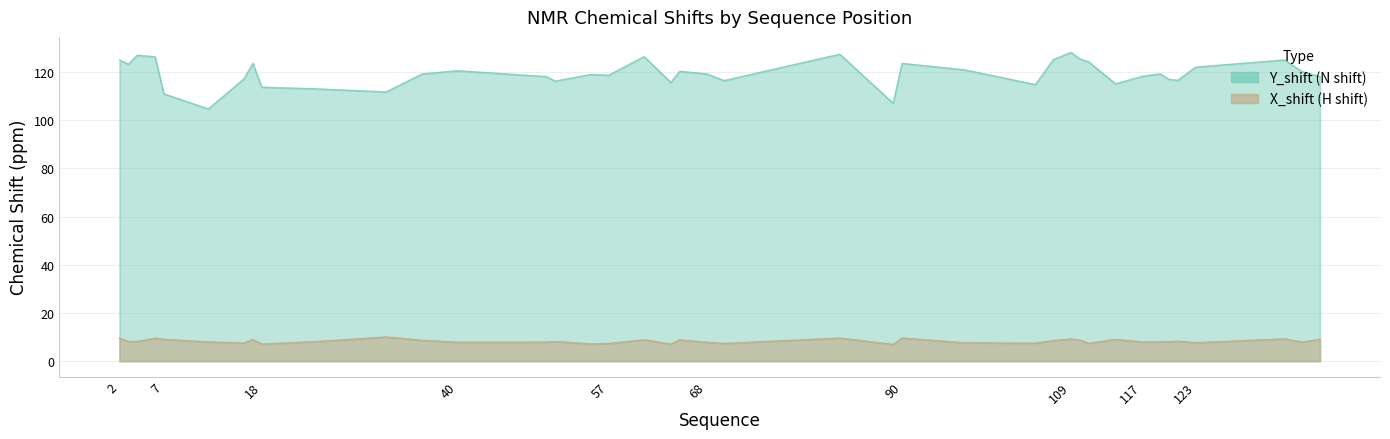

Rank the categories by X_shift value from lowest to highest.

89, 64, 18, 55, 57, 70, 111, 105, 16, 97, 123, 40, 68, 50, 135, 117, 12, 119, 120, 24, 4, 51, 3, 121, 107, 36, 110, 65, 61, 17, 114, 137, 7, 109, 133, 6, 2, 83, 90, 32